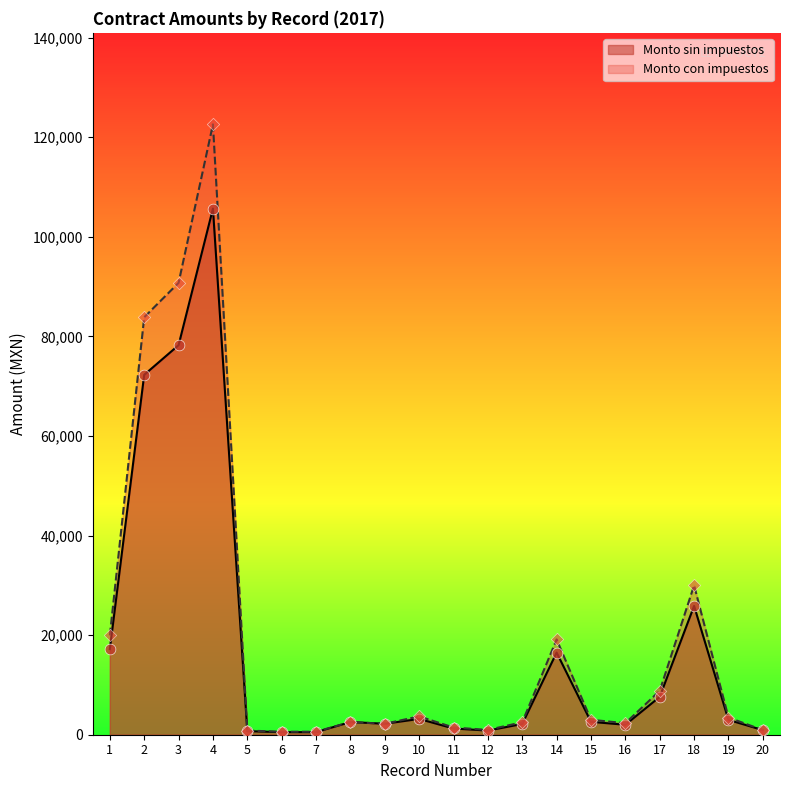

Which series has the largest total across all categories?

Monto con impuestos